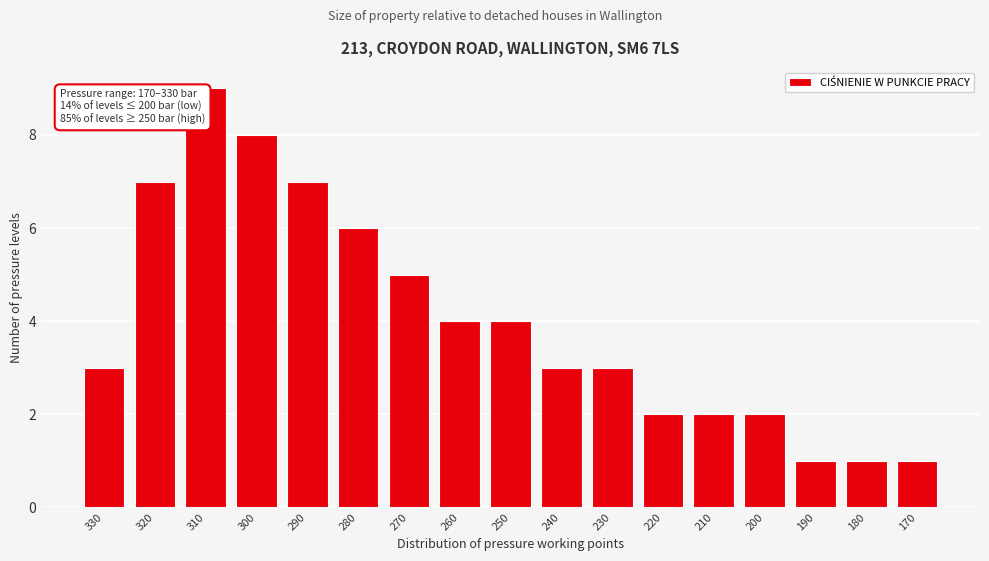

Reading left to right, what are all the values shown in this chart?

3	7	9	8	7	6	5	4	4	3	3	2	2	2	1	1	1